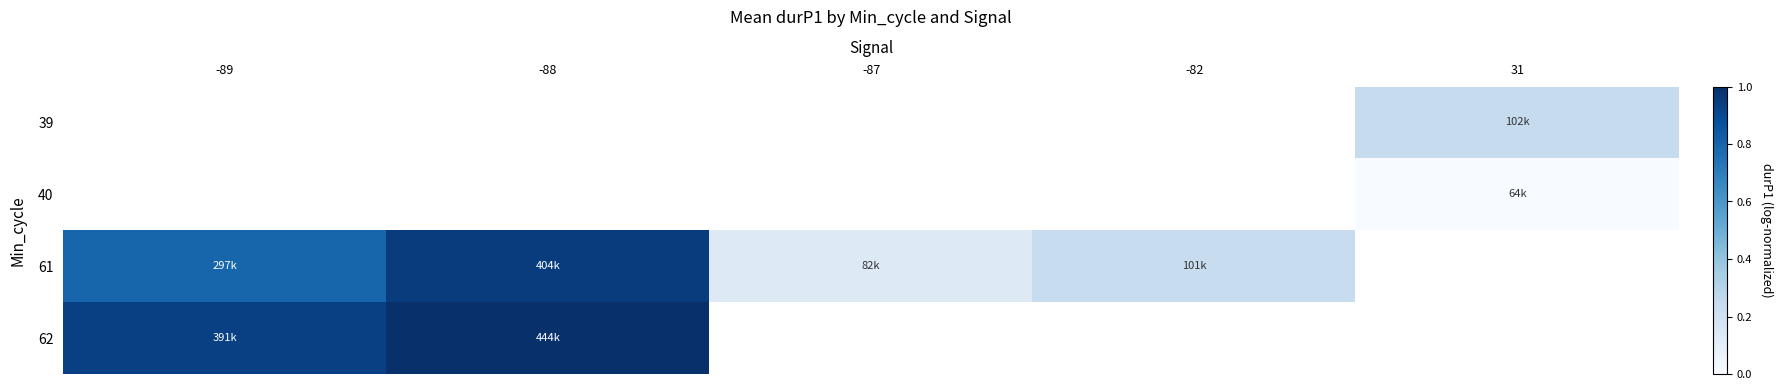

What is the spread (max minus min) of values at 31?

0.2